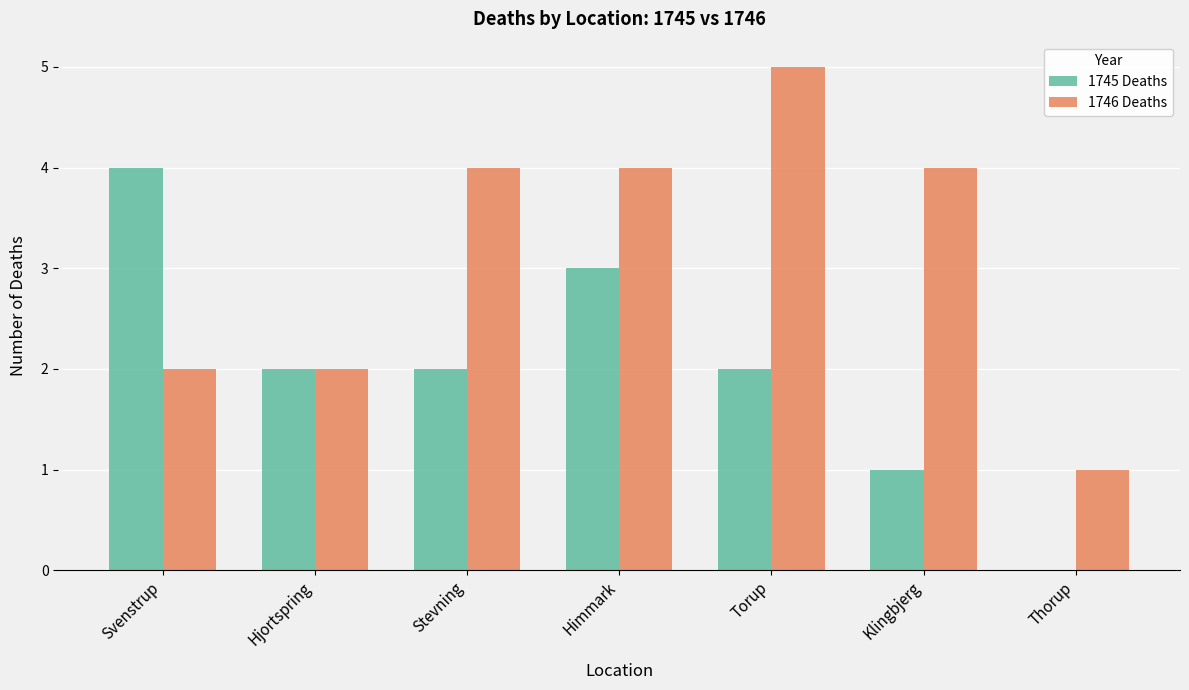

What is the sum of the 1745 Deaths values at Torup and Himmark?

5